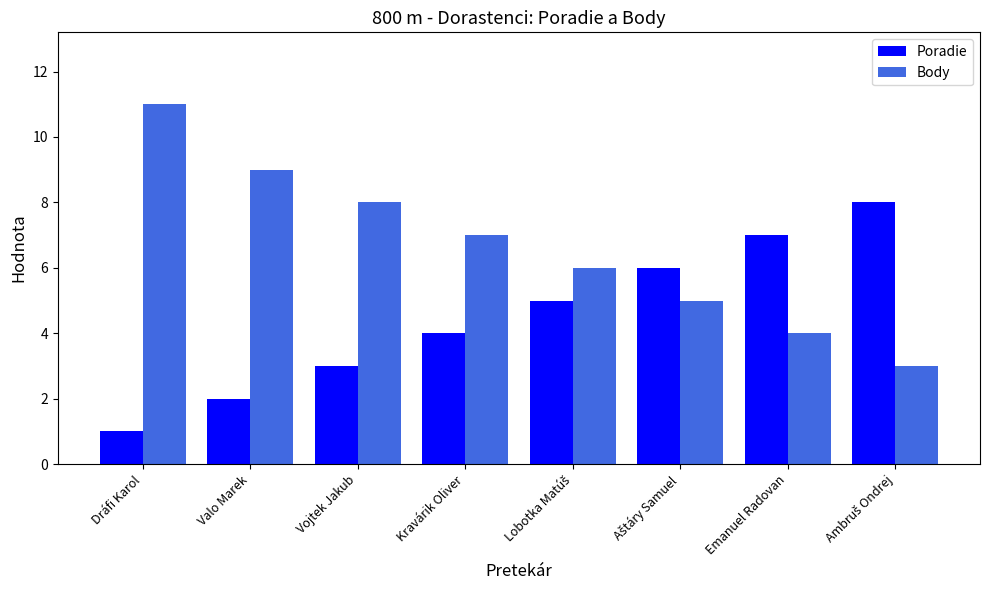

What is the greatest value displayed?

11